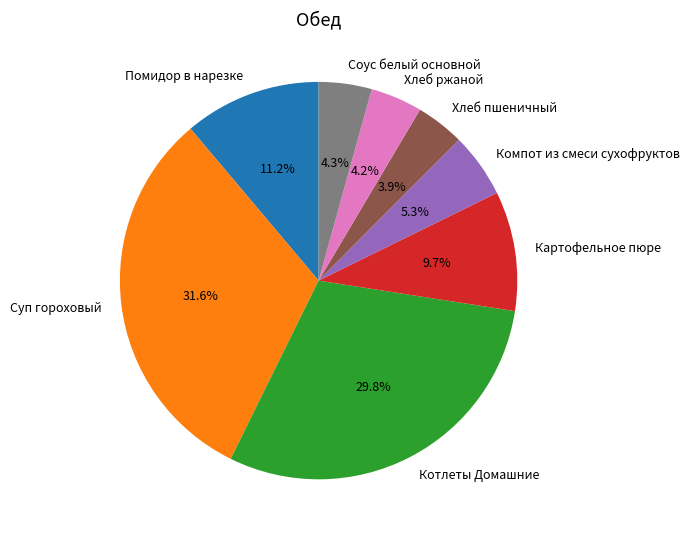

Is Хлеб пшеничный the majority of the pie?

No